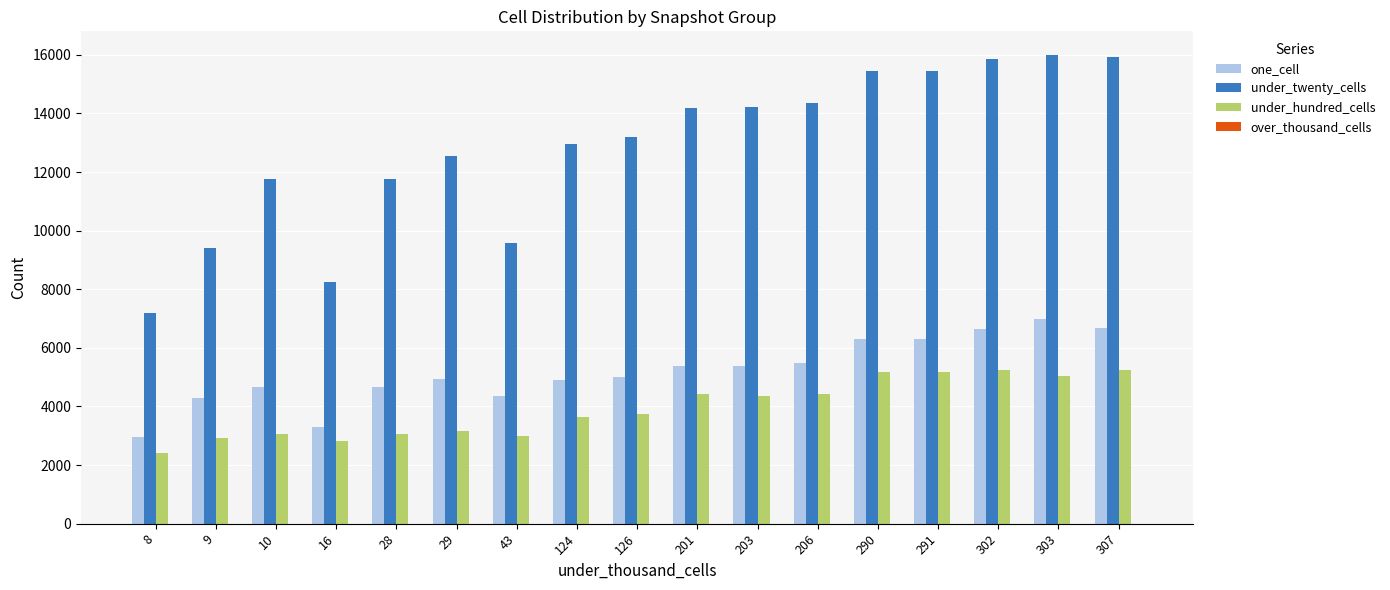

Is it true that under_twenty_cells equals 23338 at 206?

False